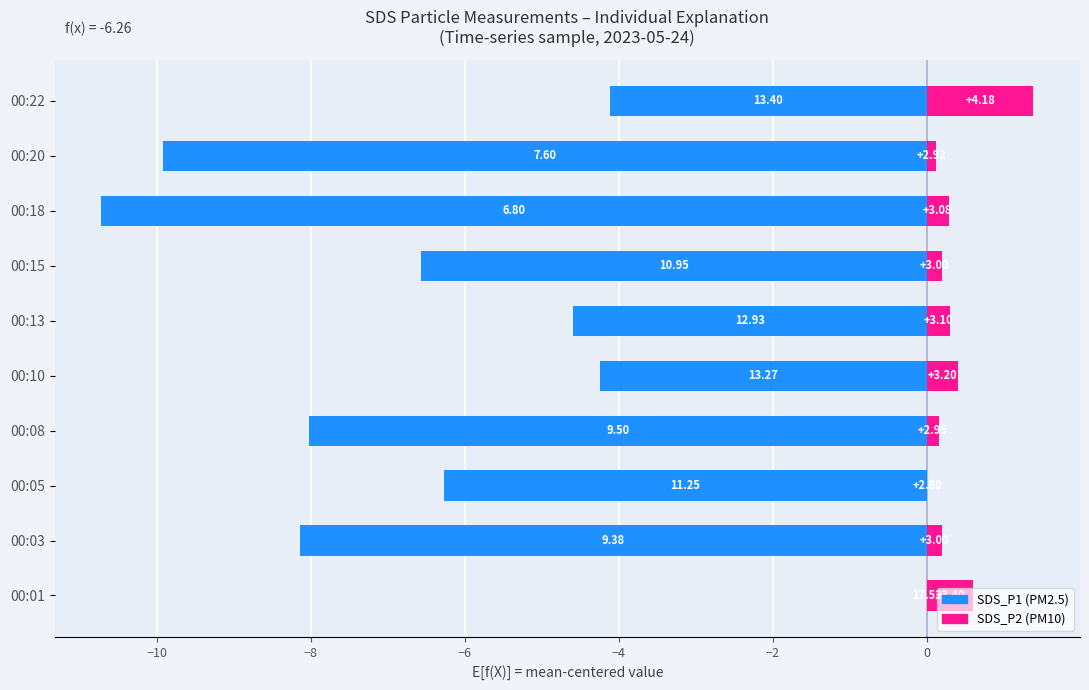

Reading left to right, extract all data points from this chart.

SDS_P1: 0.0	-8.1	-6.3	-8.0	-4.2	-4.6	-6.6	-10.7	-9.9	-4.1
SDS_P2: 0.6	0.2	0.0	0.2	0.4	0.3	0.2	0.3	0.1	1.4